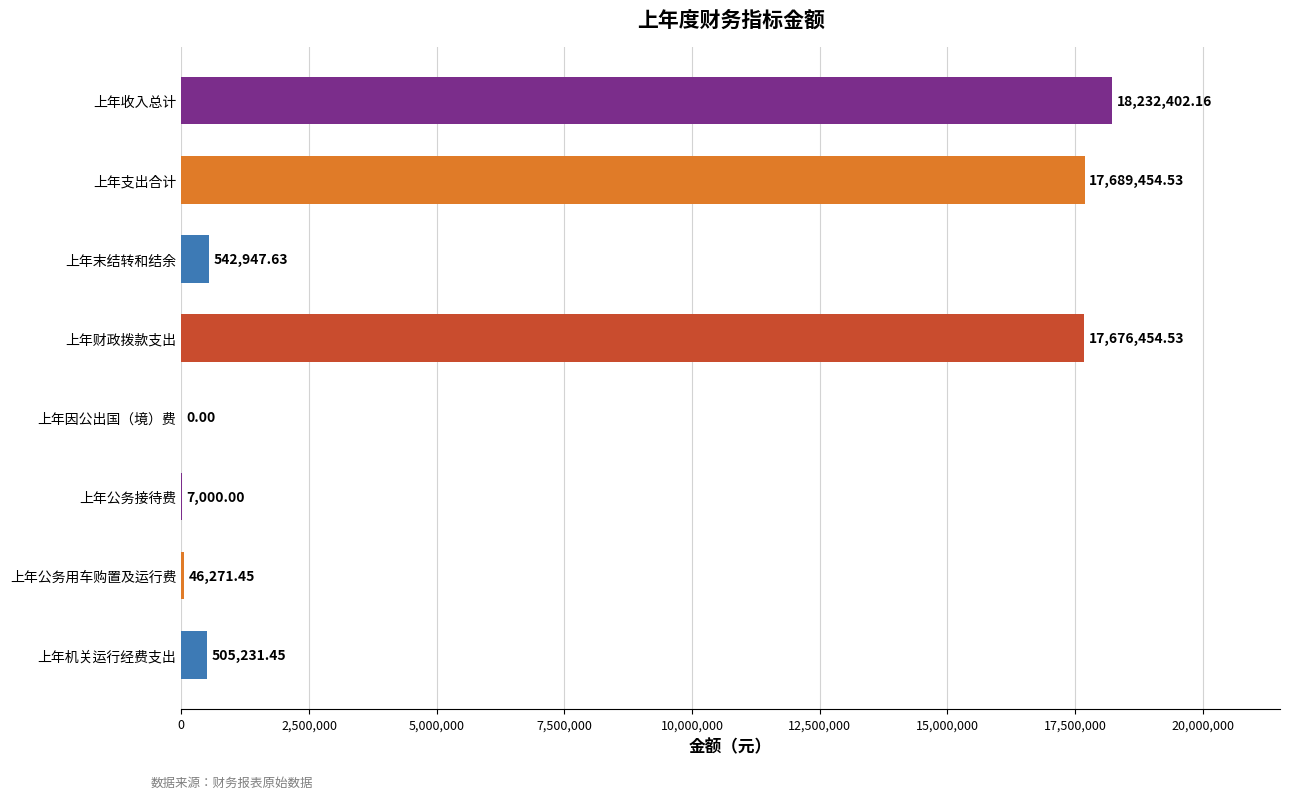

At which category does the chart reach its peak across all series?

上年收入总计